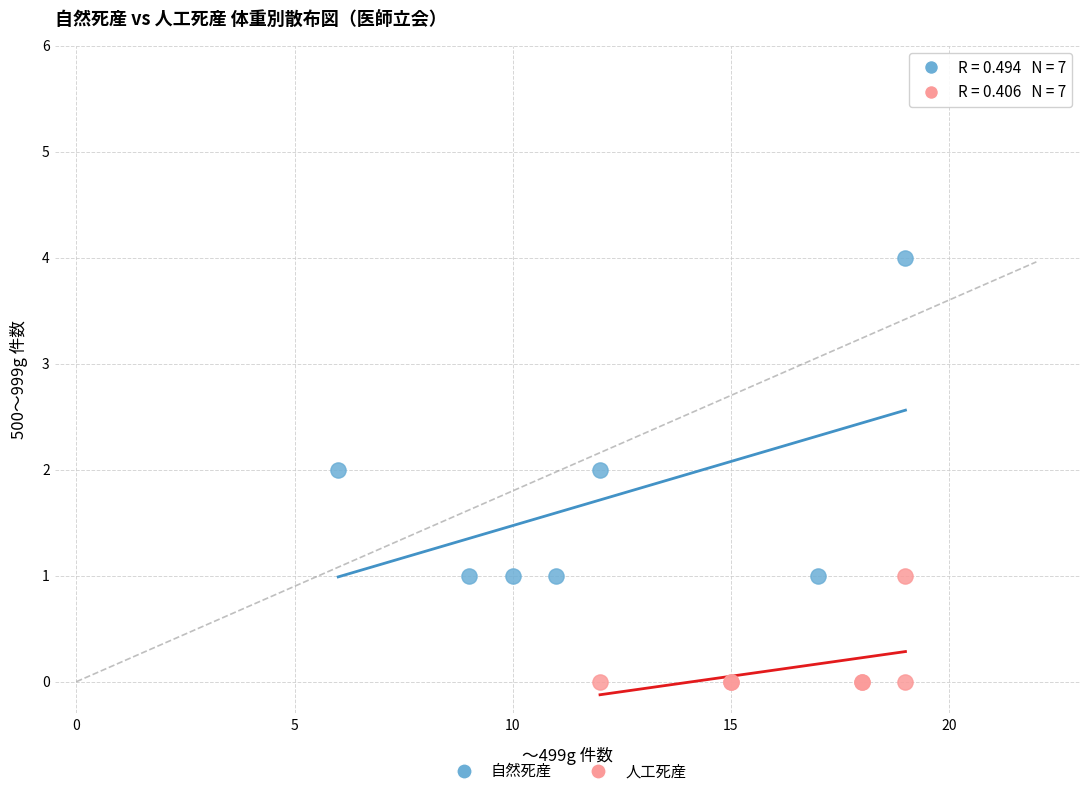

Which series reaches the maximum Y coordinate?

自然死産